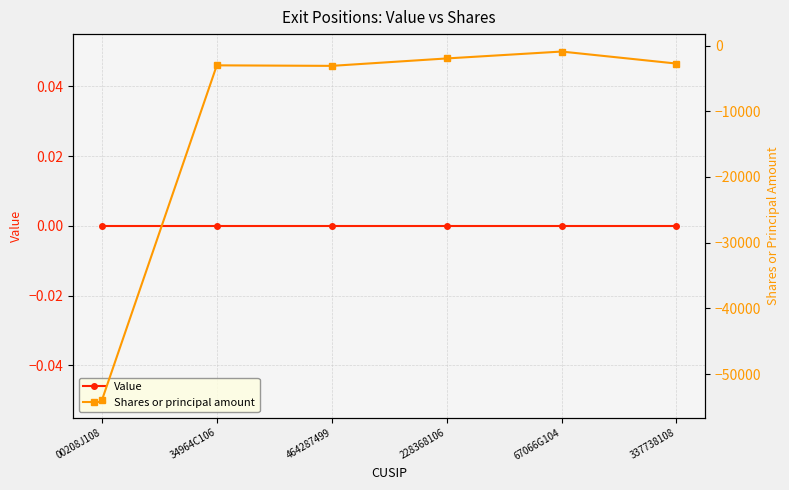

Between 00208J108 and 228368106, which is larger?

00208J108